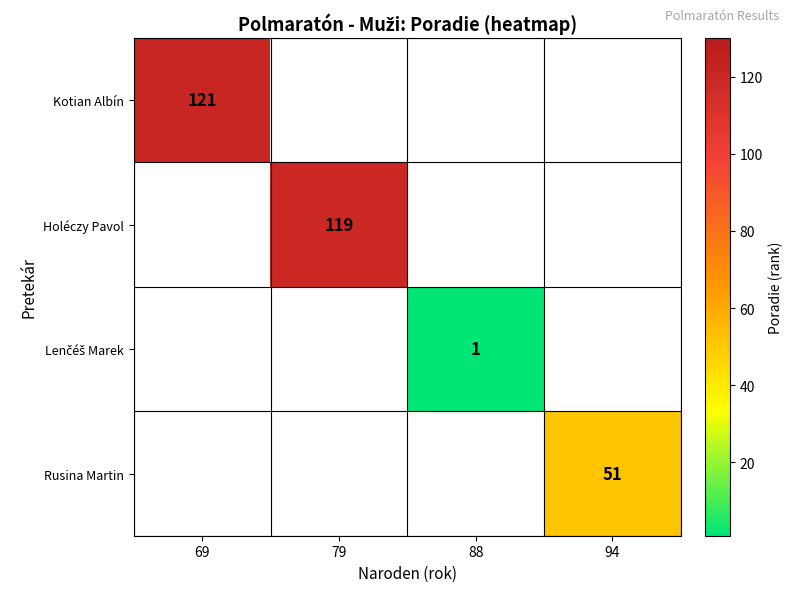

The value of Rusina Martin at 94 is 51. True or false?

True